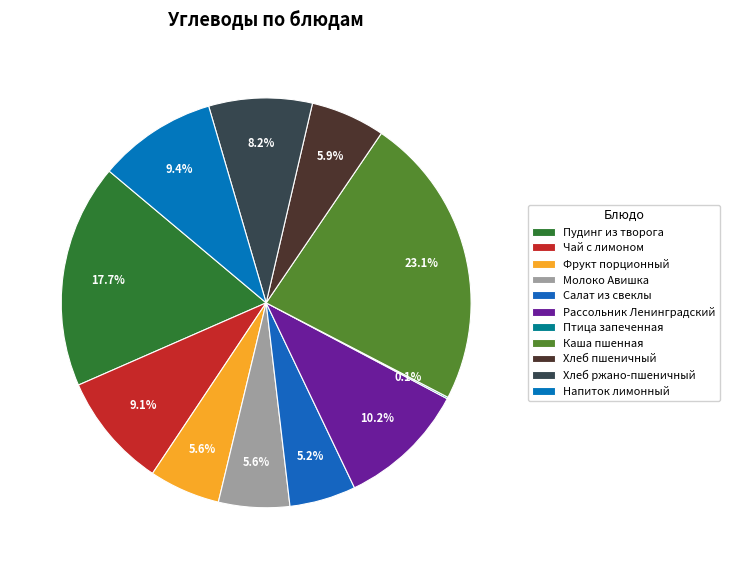

Is it true that Чай с лимоном is 9% of the pie?

True